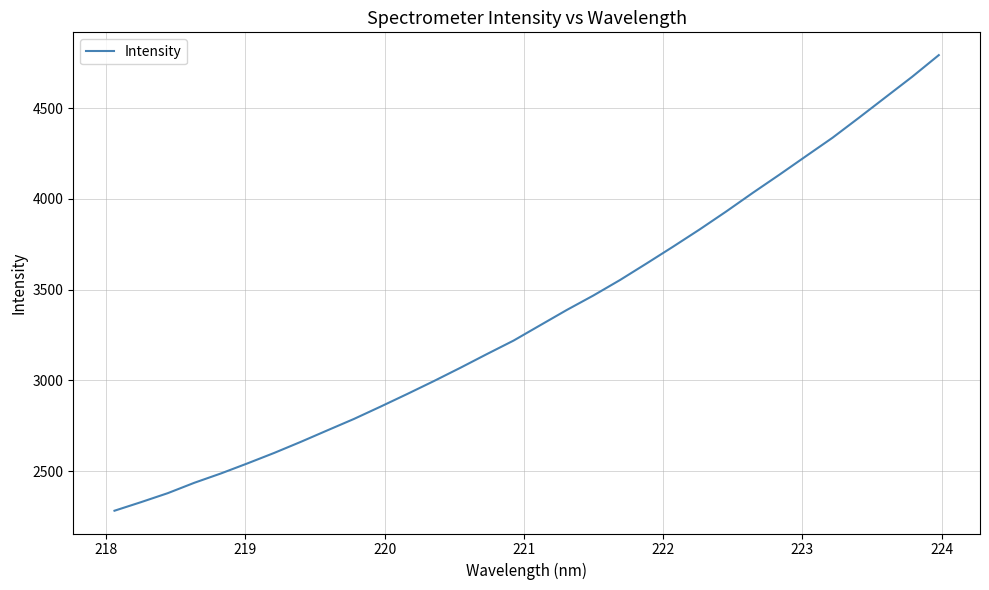

What is the maximum value shown in the chart?

4792.0